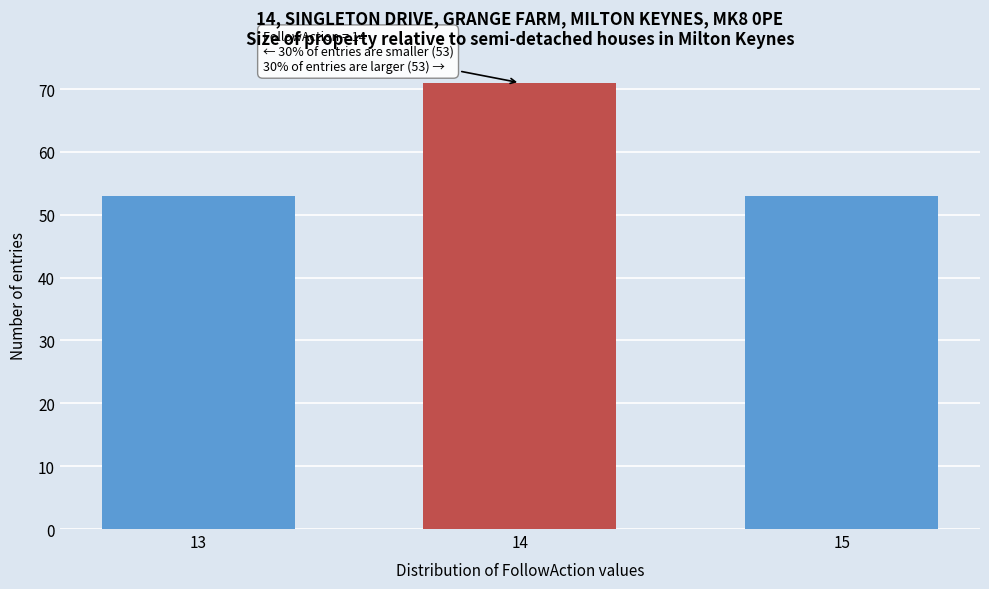

Reading right to left, list all the values displayed in this chart.

15=53	14=71	13=53